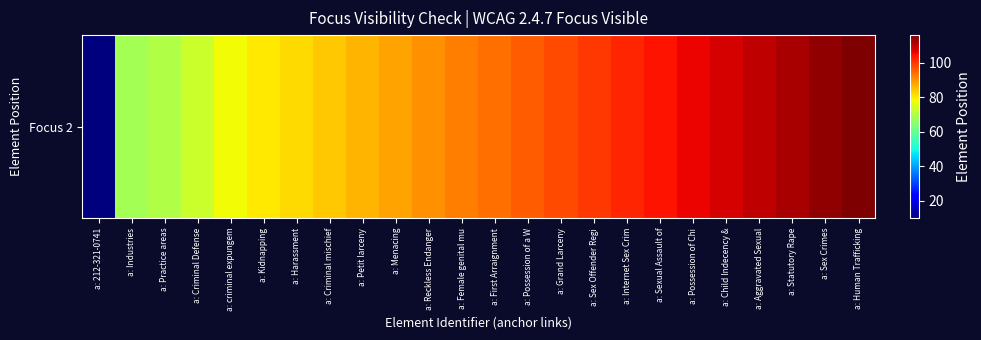

At which category does the chart reach its minimum across all series?

a: 212-321-0741